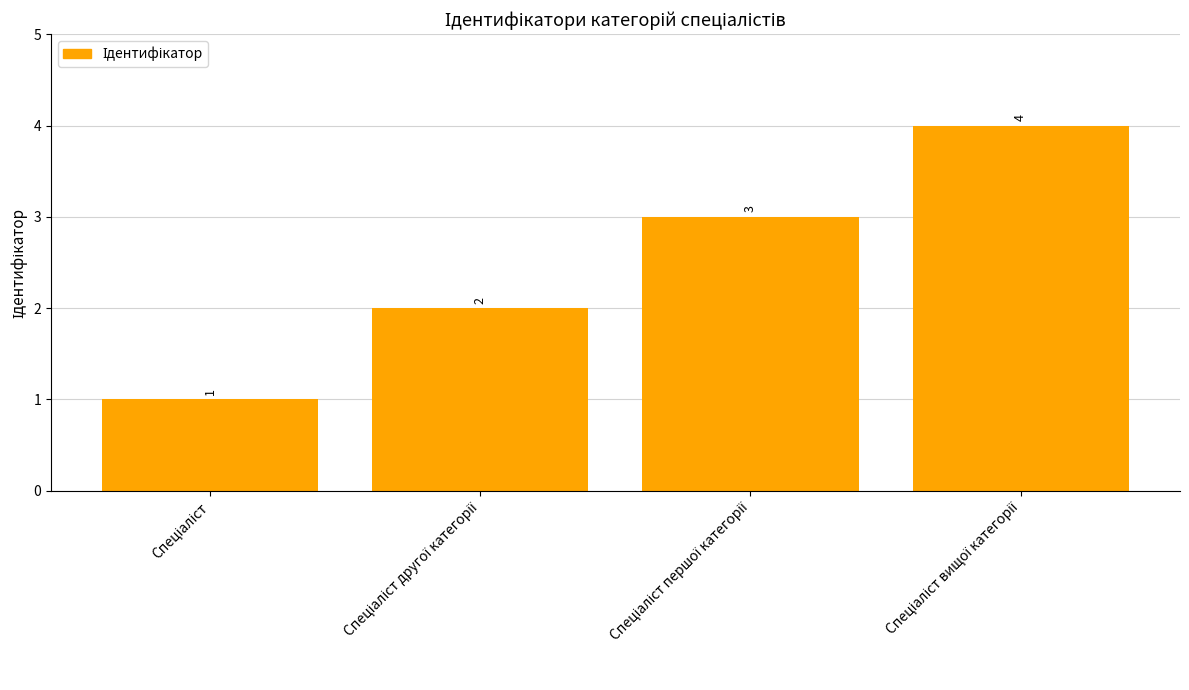

Reading left to right, extract all data points from this chart.

1	2	3	4